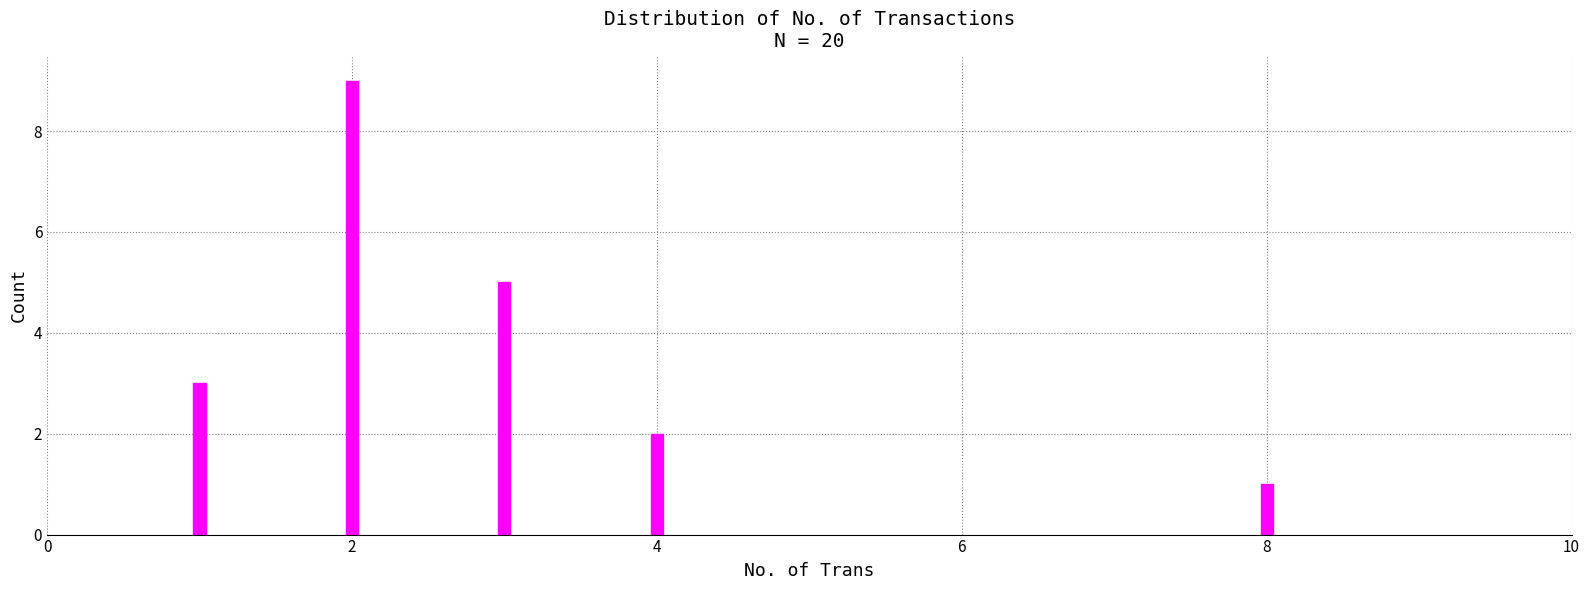

What is the greatest value displayed?

9